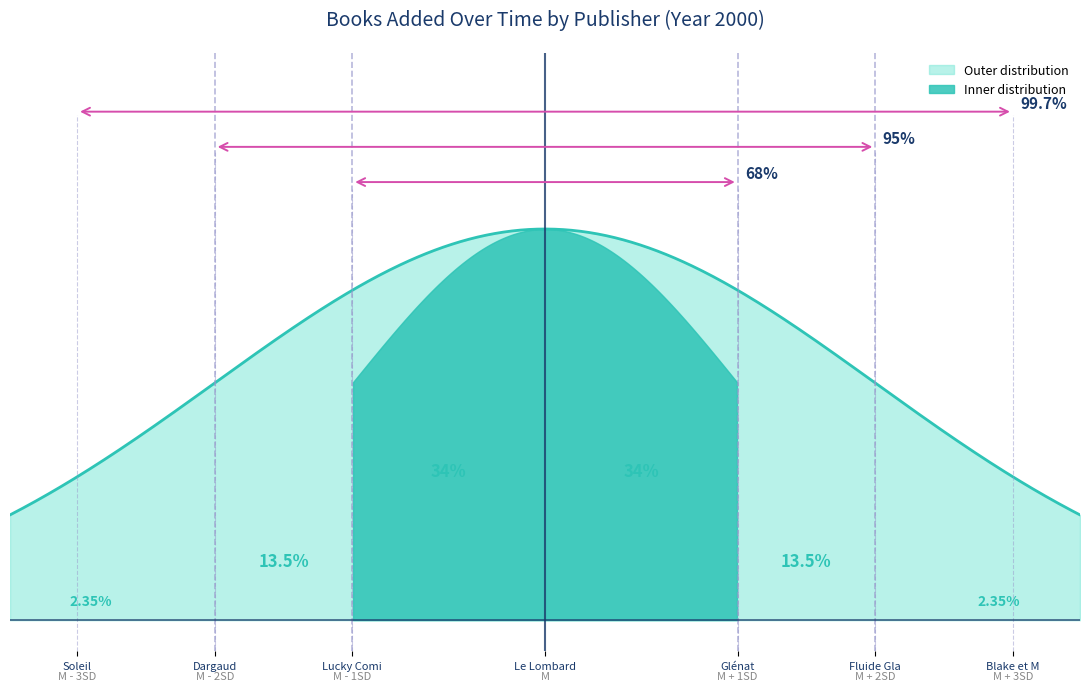

True or false: the data shows 1 at 23/10/2007.

False